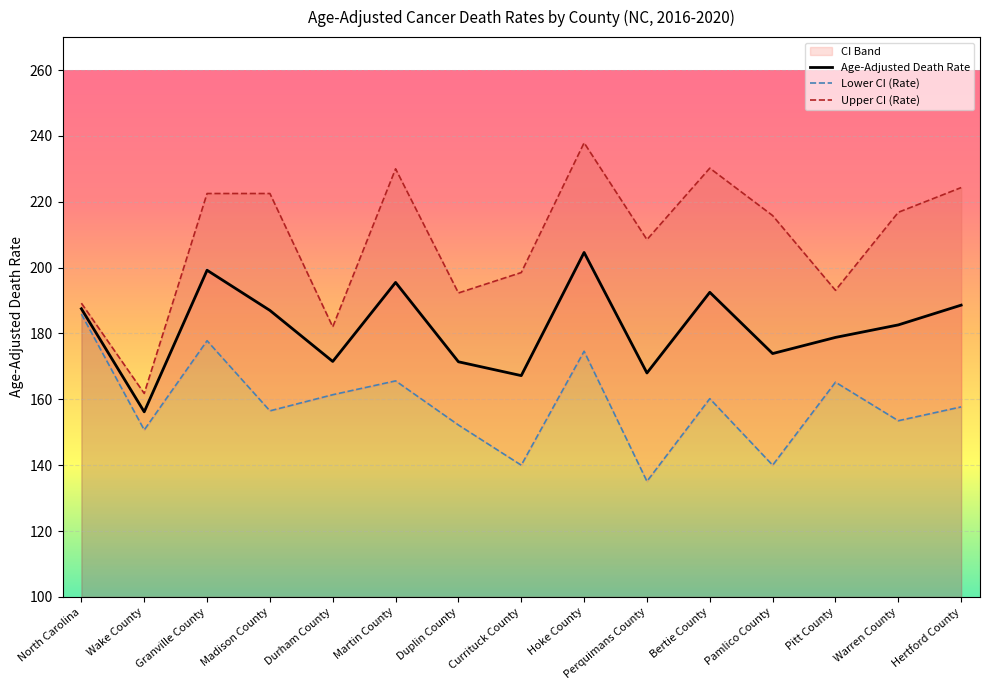

Is it true that Upper CI (Rate) equals 95.3 at North Carolina?

False